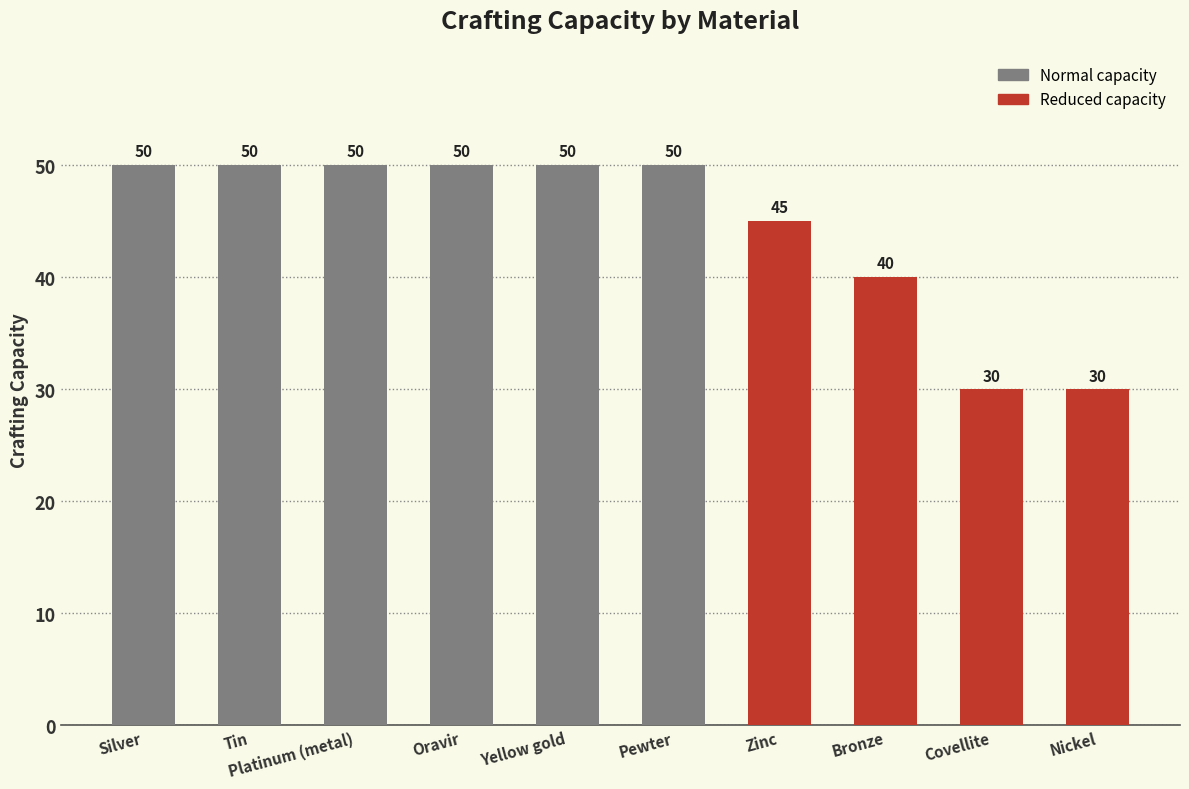

The chart shows a value of 25 at Tin. True or false?

False